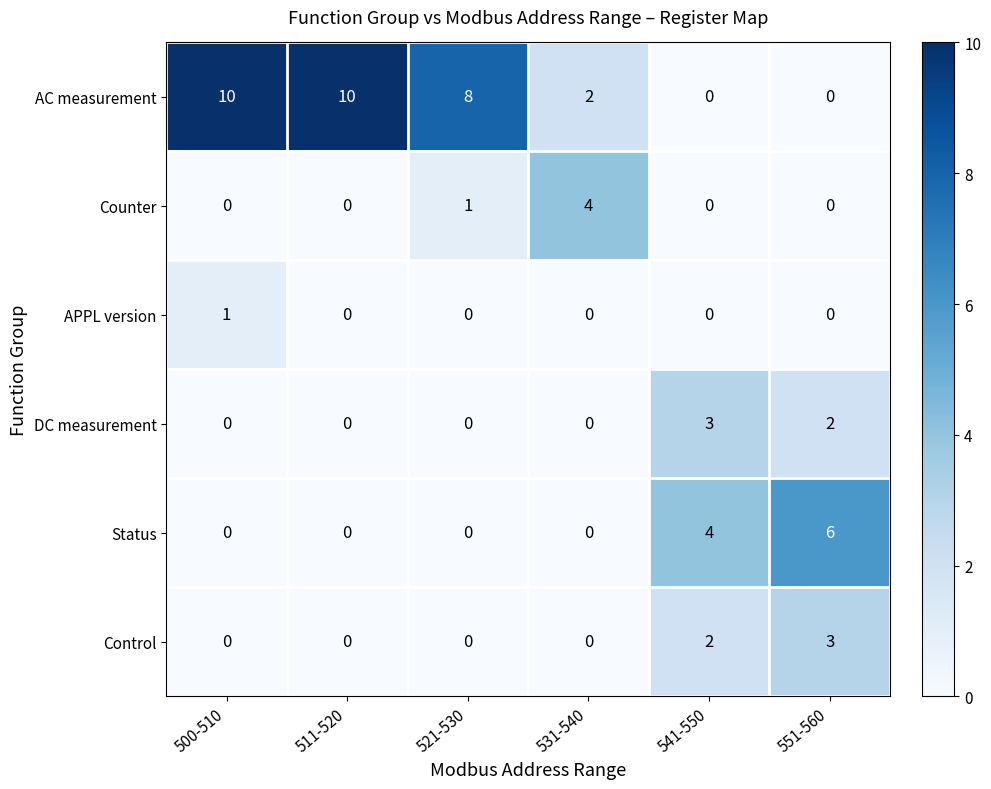

How many positive values does the Status series have?

2